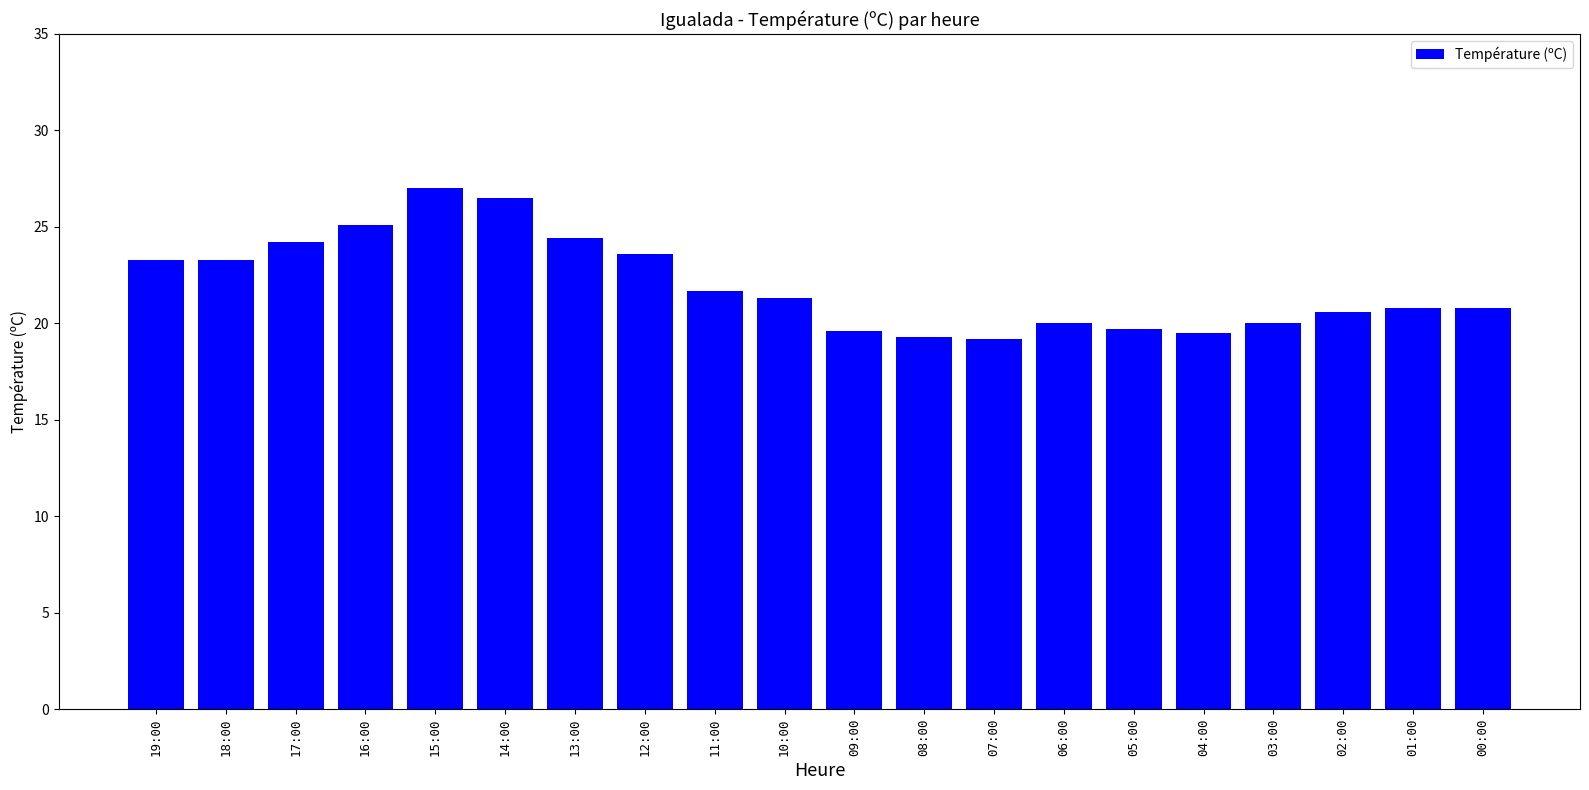

The chart shows a value of 19.2 at 07:00. True or false?

True